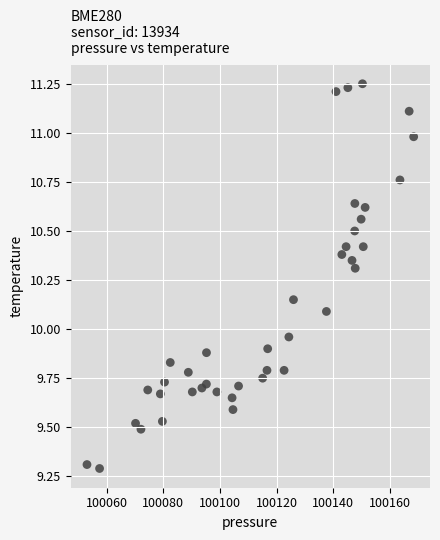

What is the range of Y values (max minus min)?

2.0